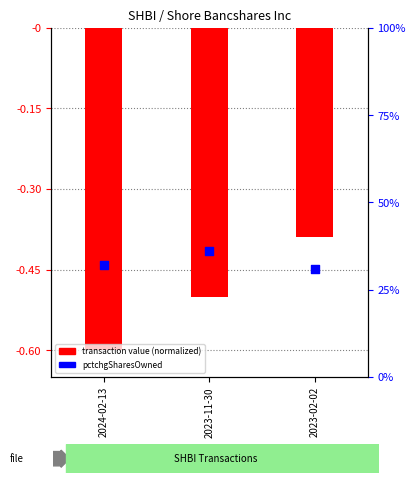

Which series contains the highest Y value?

pctchgSharesOwned